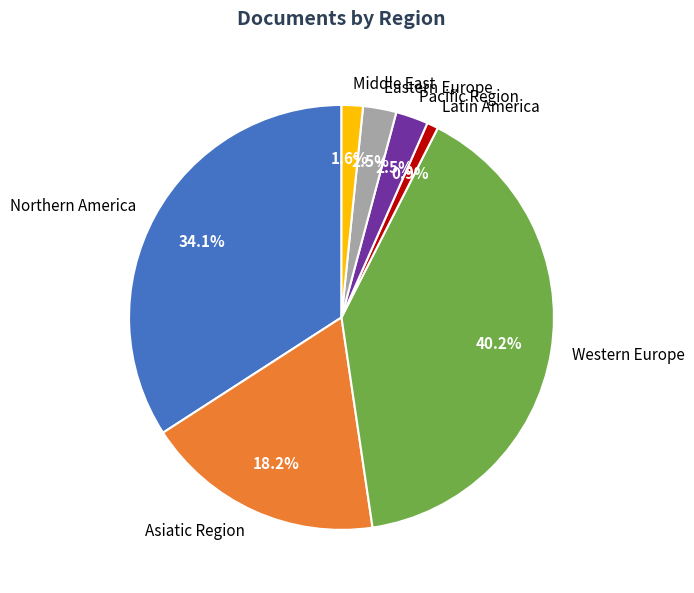

Does Eastern Europe represent more than half of the total?

No